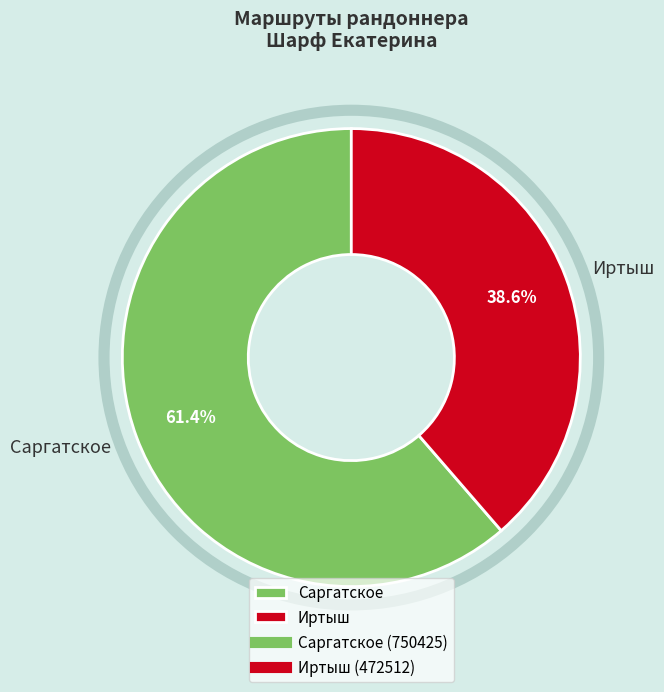

Is Иртыш the majority of the pie?

No